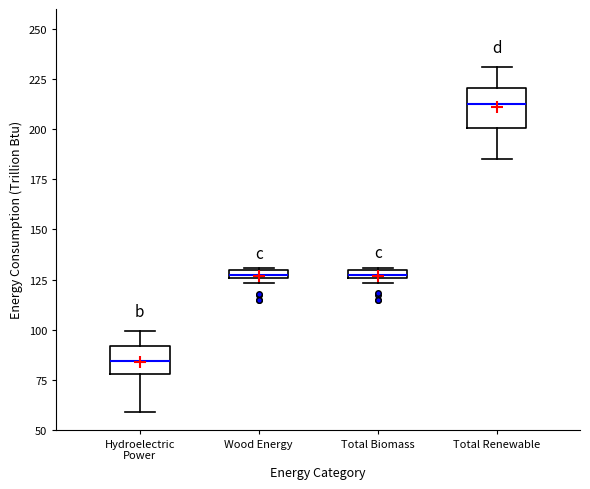

Which box's median line is the highest?

Total Renewable